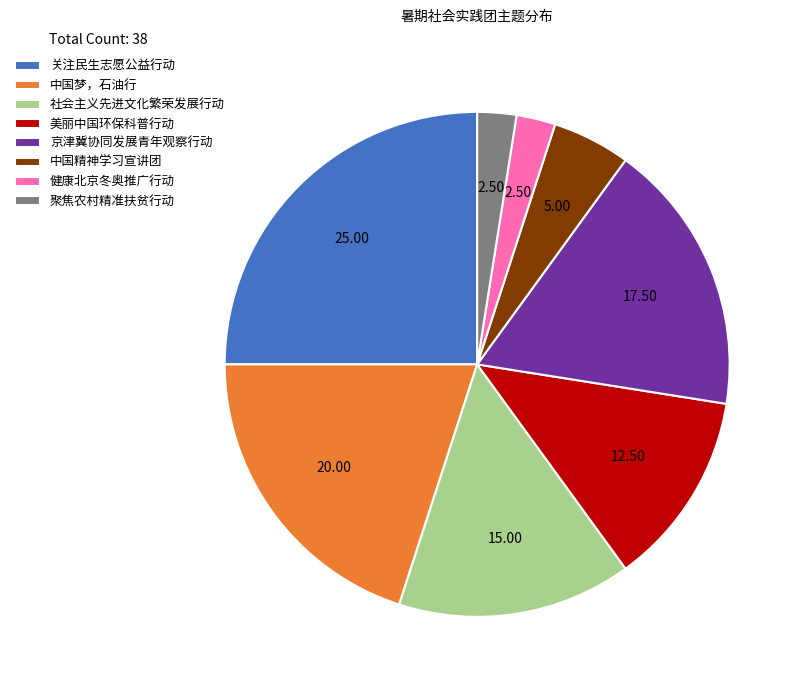

Does 京津冀协同发展青年观察行动 account for over 50% of the chart?

No